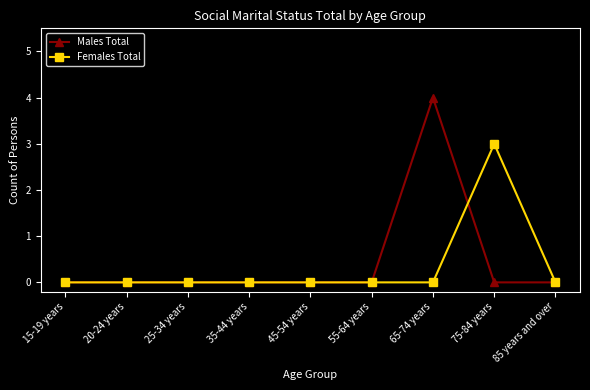

Which series has the largest range (max minus min)?

Males Total